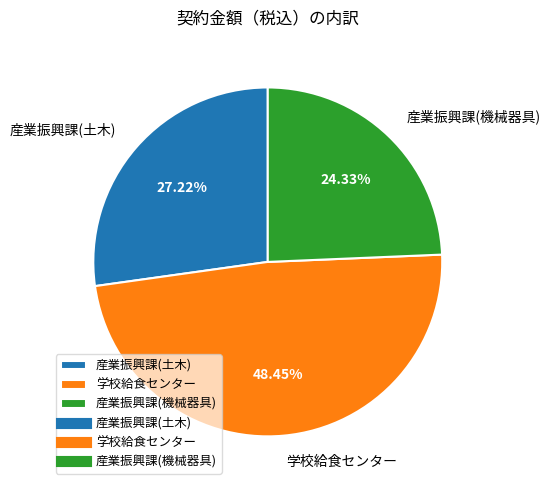

Which category has the smallest portion of the pie?

産業振興課(機械器具)